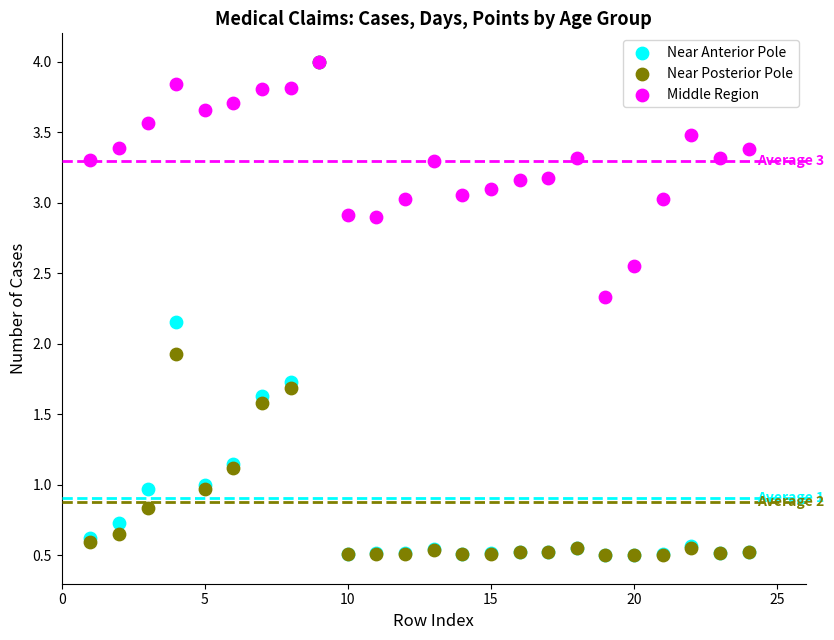

Across all series, what Y value is closest to 2?

1.9